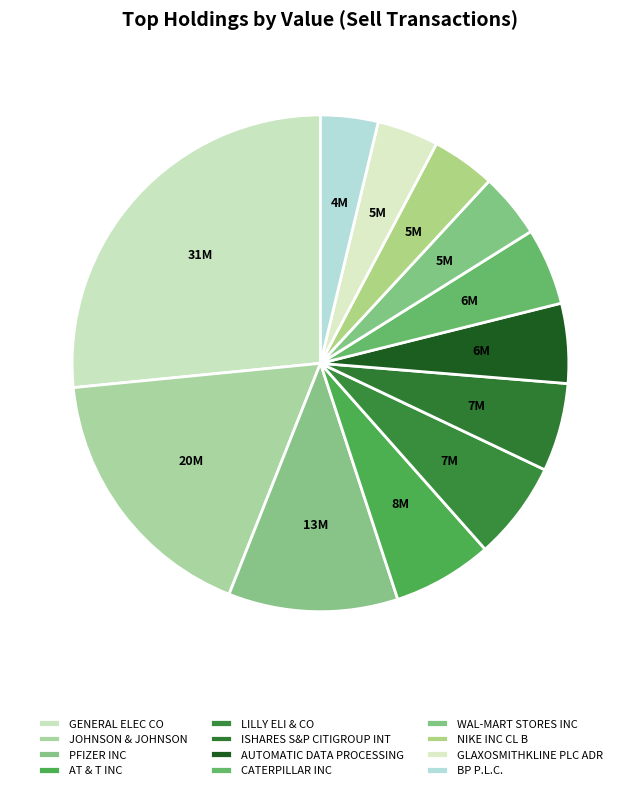

How many segments does this pie chart have?

12